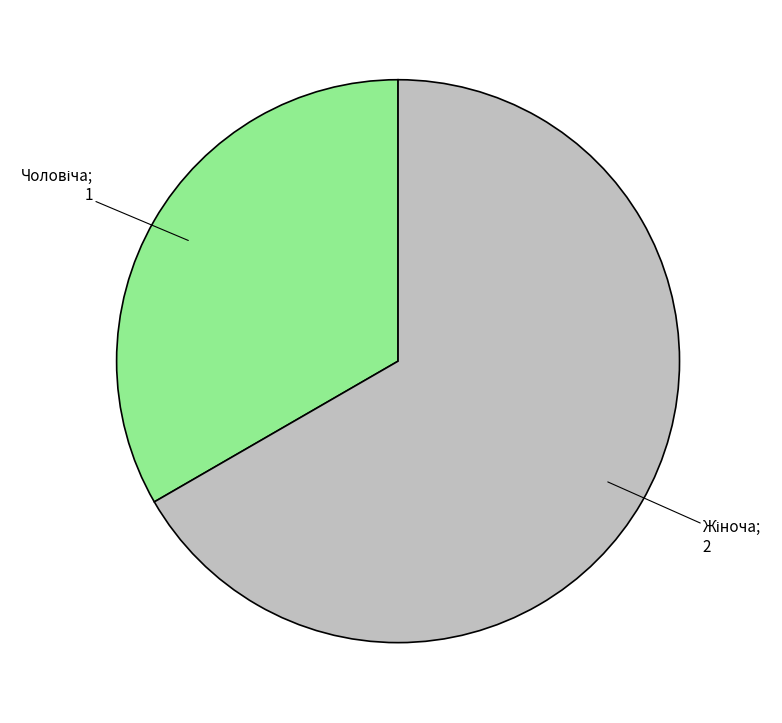

Count the number of slices in the pie.

2